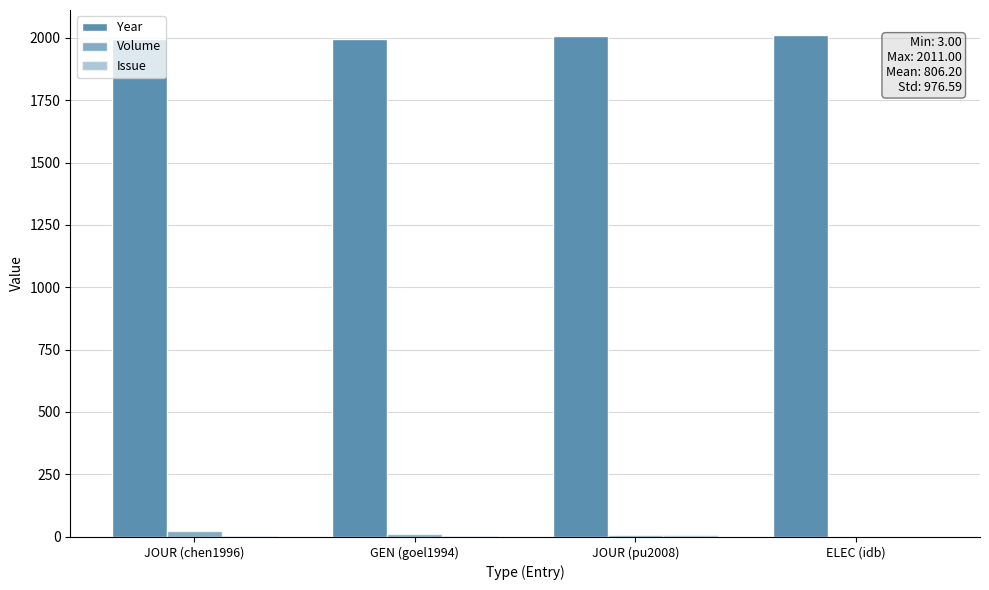

What is the difference between the Issue values at ELEC (idb) and GEN (goel1994)?

4